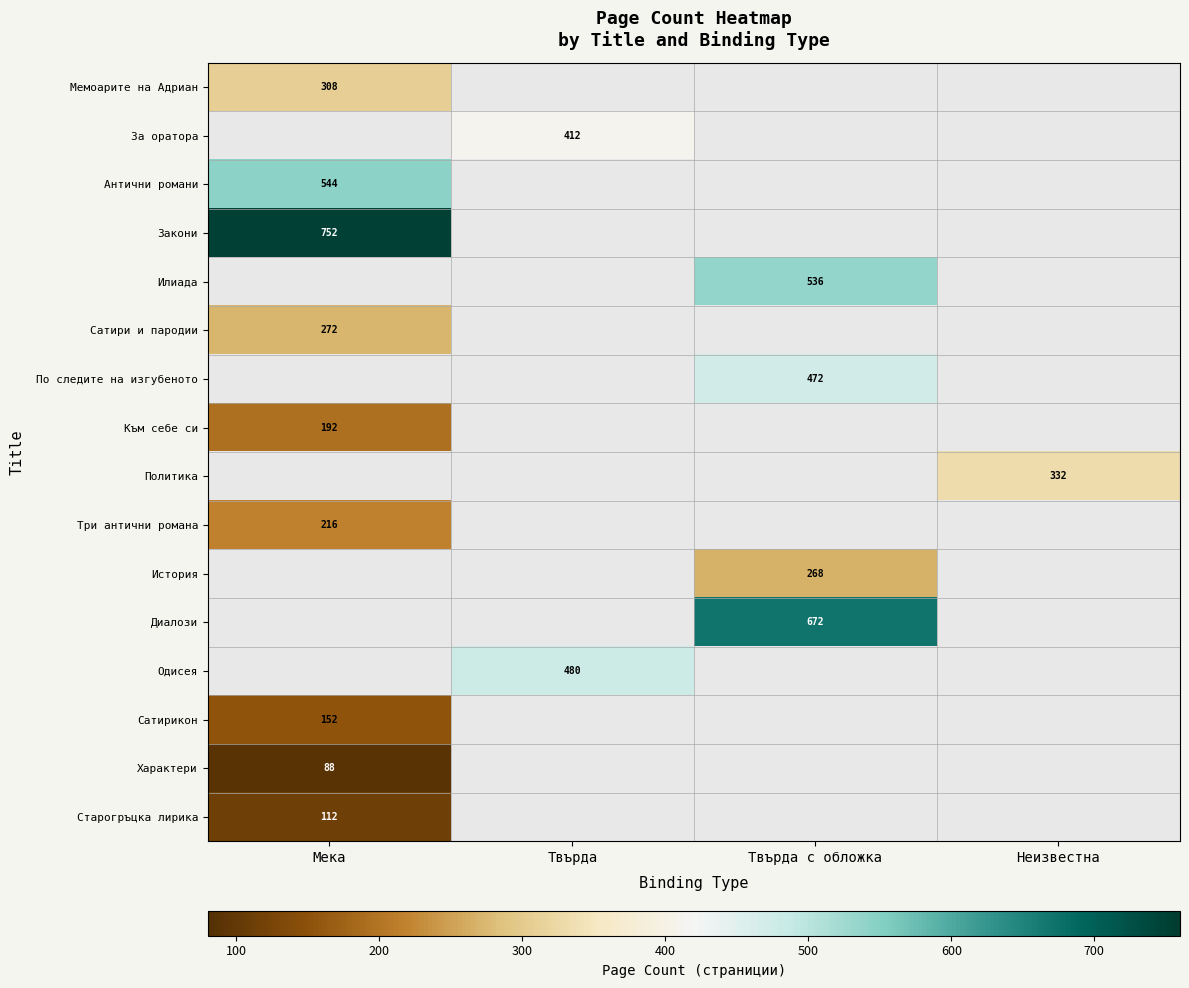

The Характери series shows 88 at Мека. True or false?

True